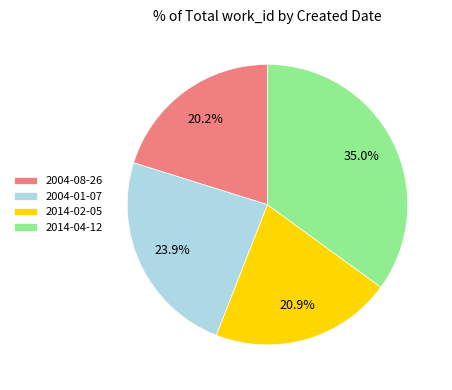

How many segments does this pie chart have?

4